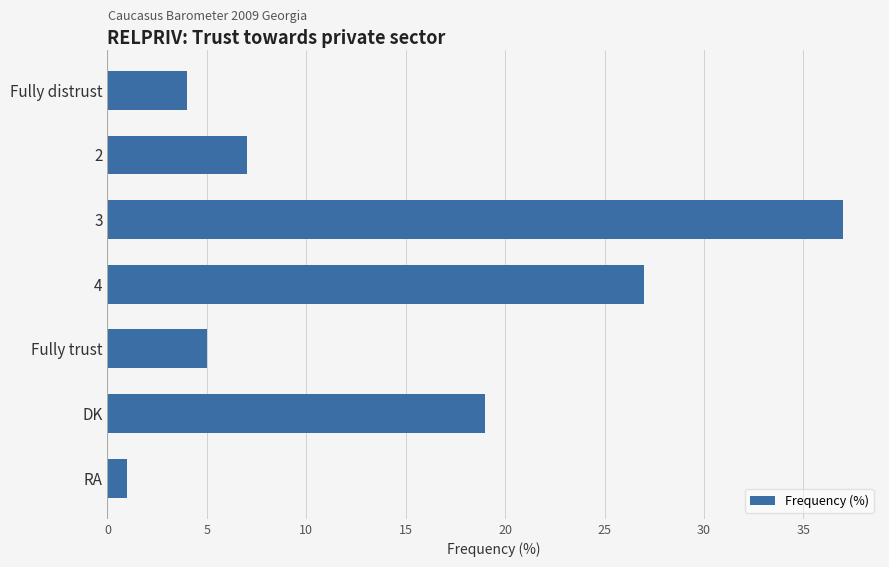

What is the average value?

14